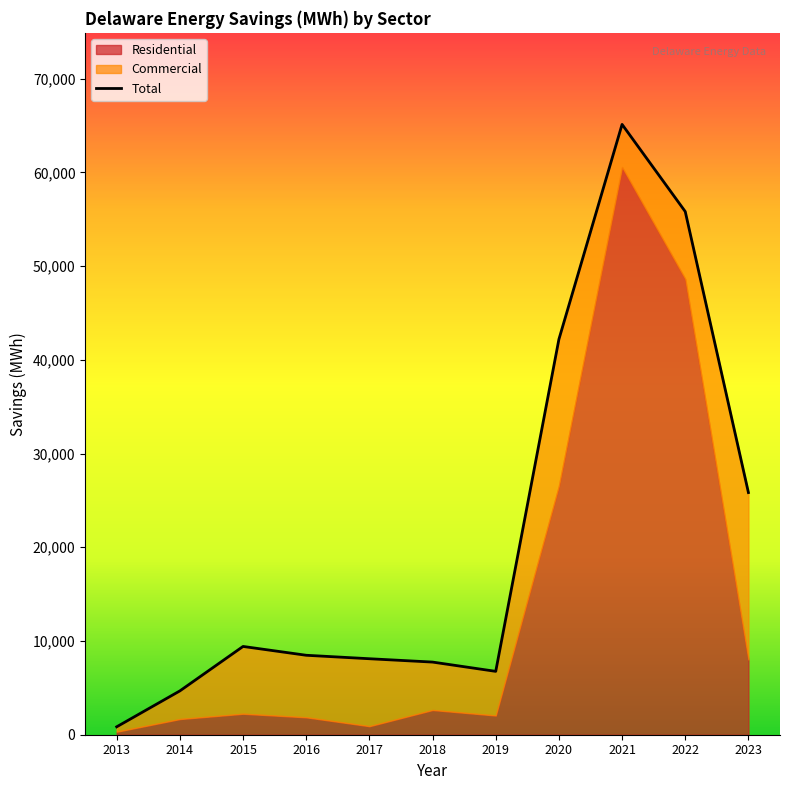

List the labels in order of value, smallest first.

2013, 2014, 2019, 2018, 2017, 2016, 2015, 2023, 2020, 2022, 2021